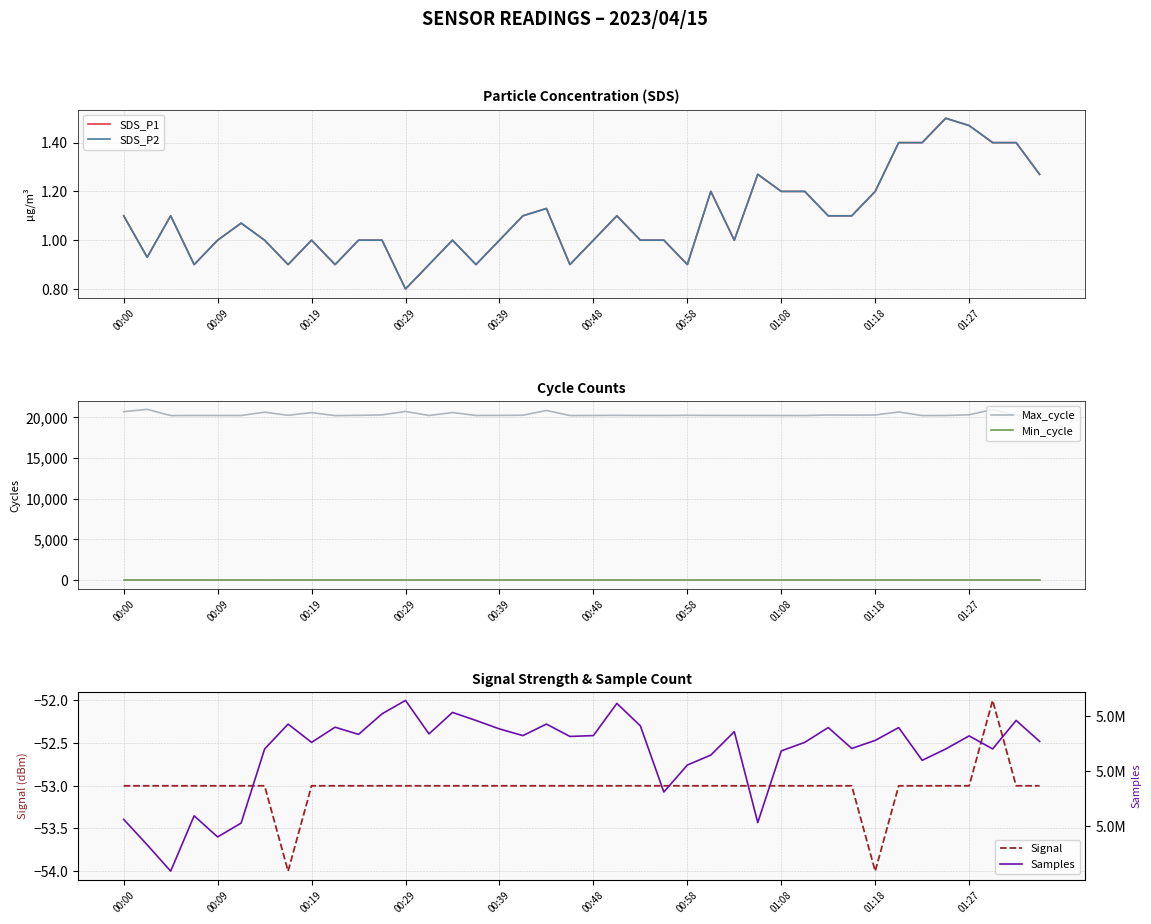

True or false: Signal and SDS_P2 intersect in this chart.

False